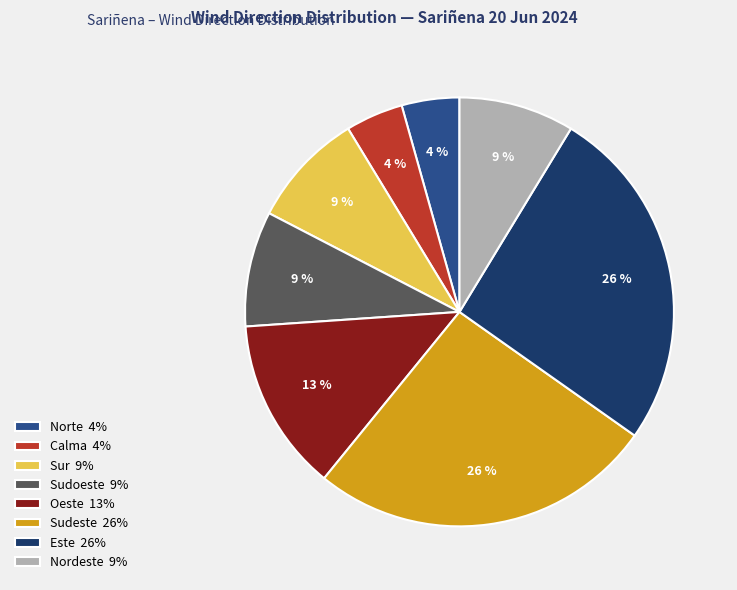

Count the number of slices in the pie.

8